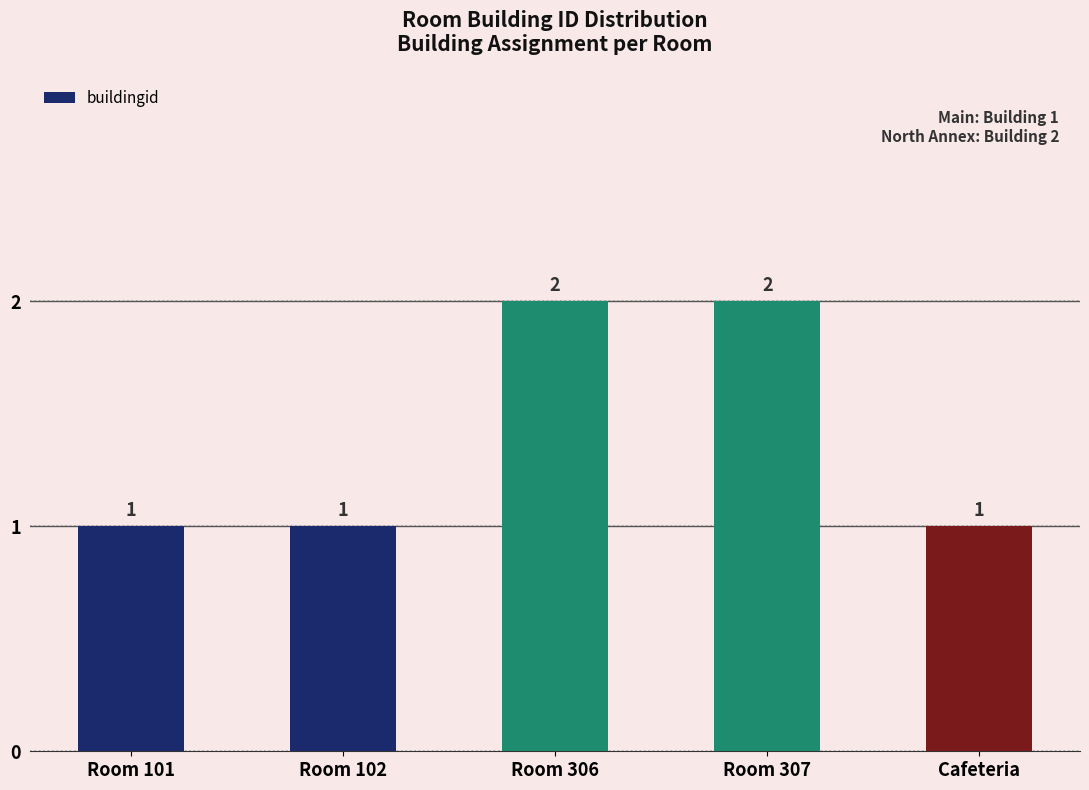

What is the change in value from Room 102 to Room 306?

+1